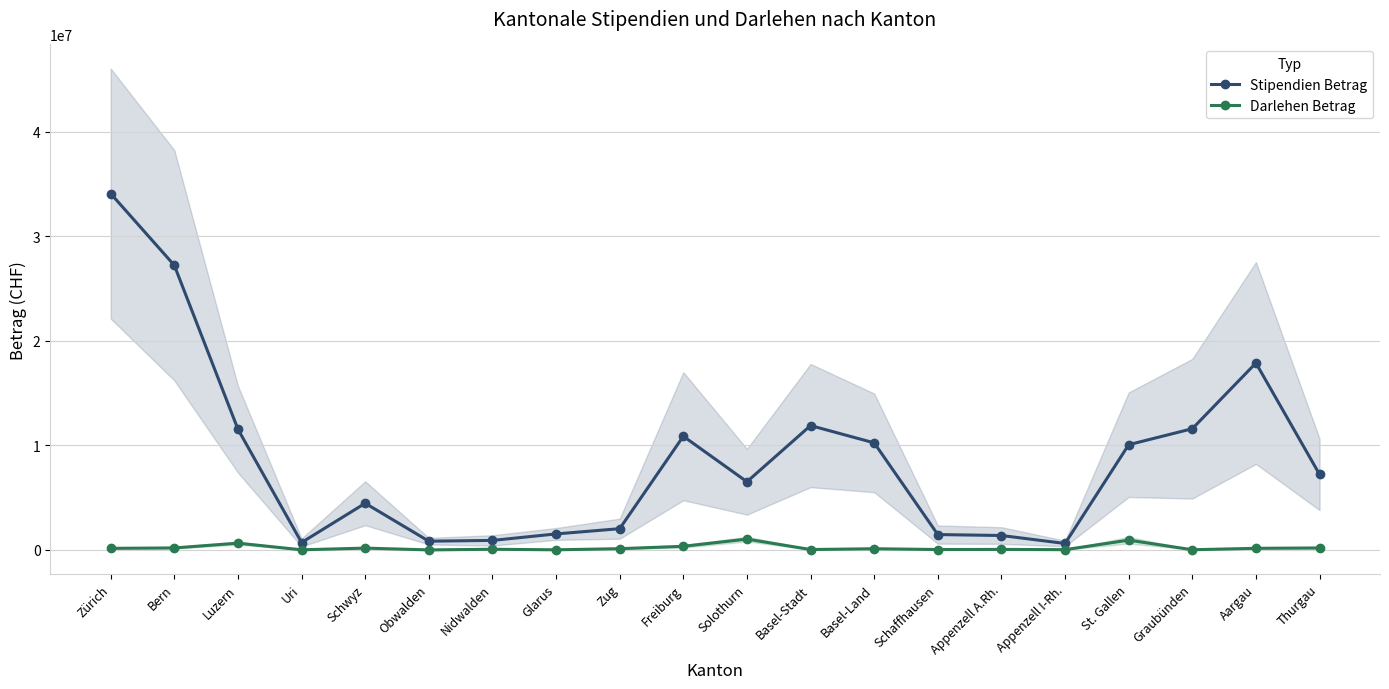

What is the difference between the maximum and minimum values in the Stipendien Betrag series?

33482988